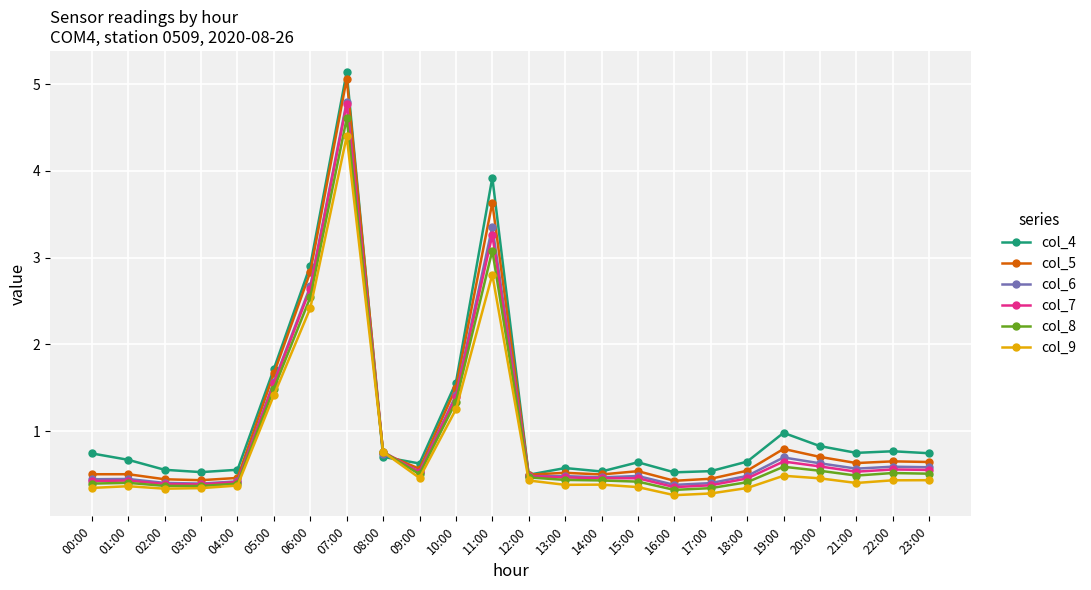

At which category is the sum across all series the highest?

07:00